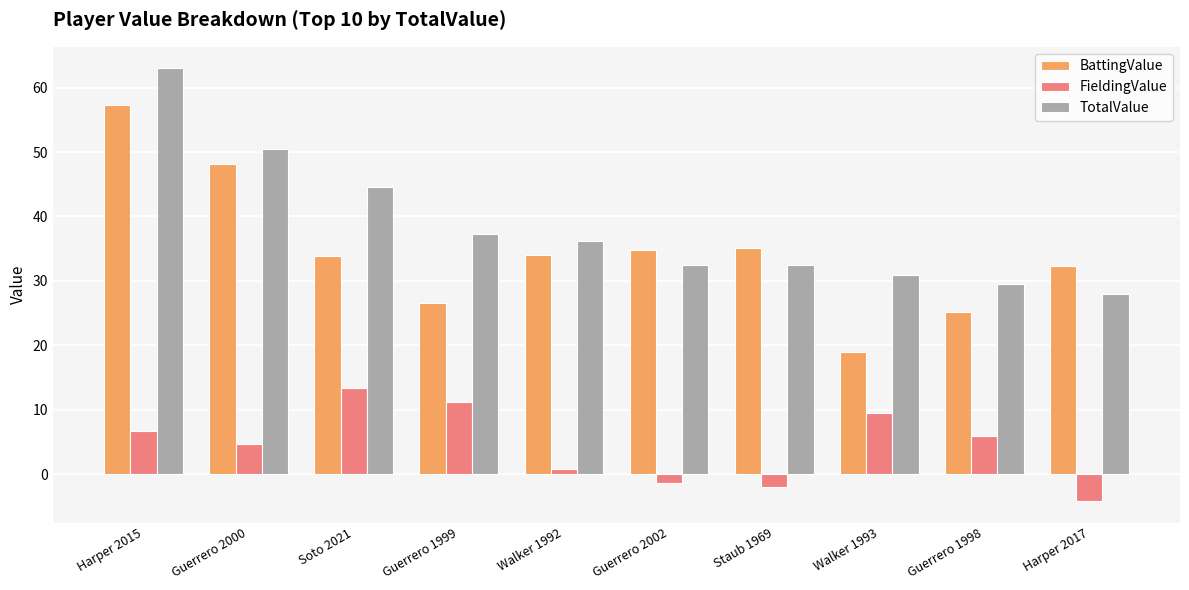

What is the total value across all series at Staub 1969?

65.5